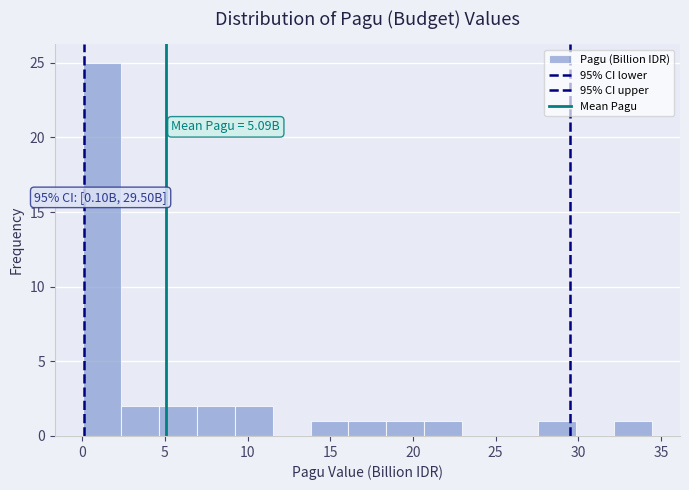

Over which range of the x-axis is the bar tallest?

0.0 to 2.5